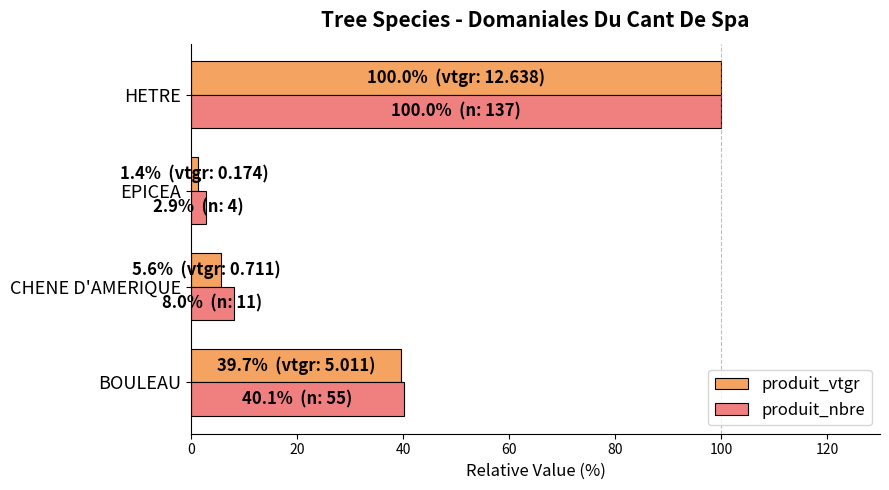

At which category is the sum across all series the highest?

HETRE